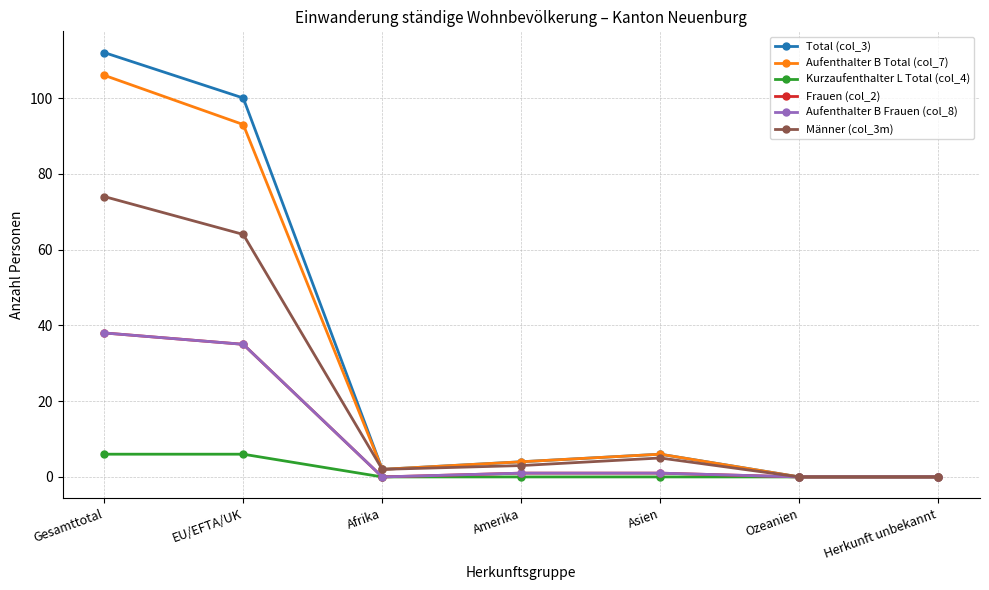

How many interior local valleys does the Frauen (col_2) series have?

1